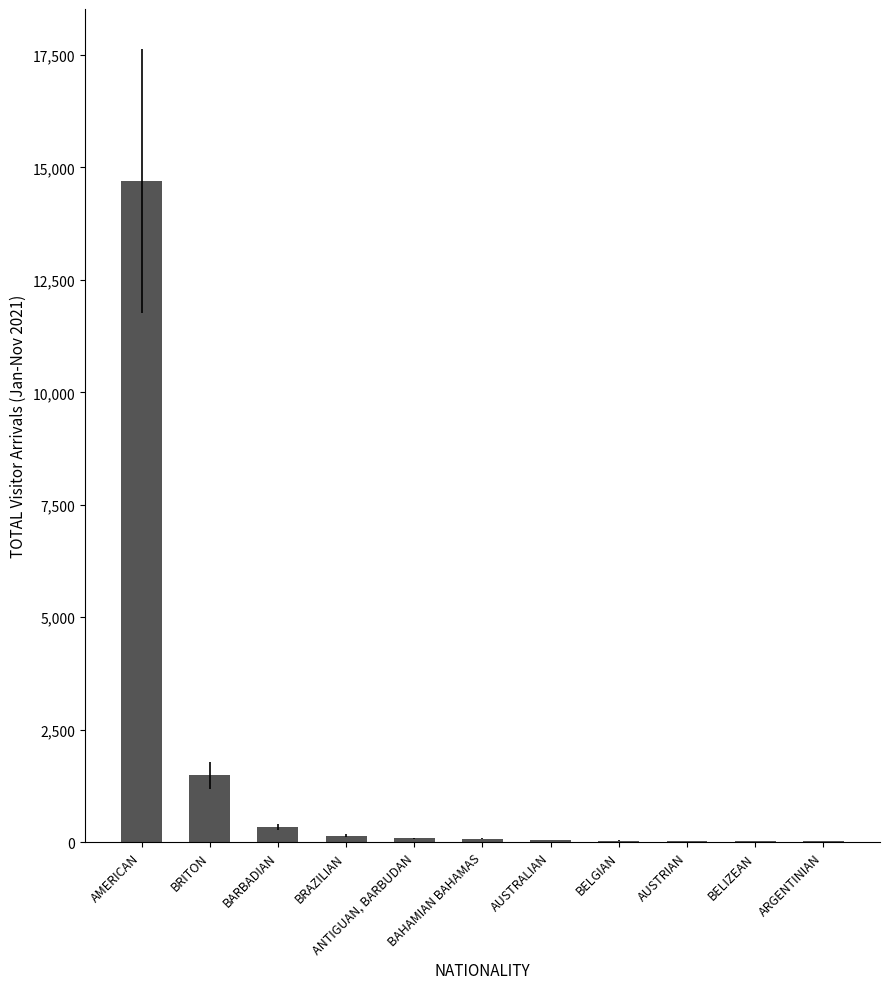

What is the sum of all values?

17003